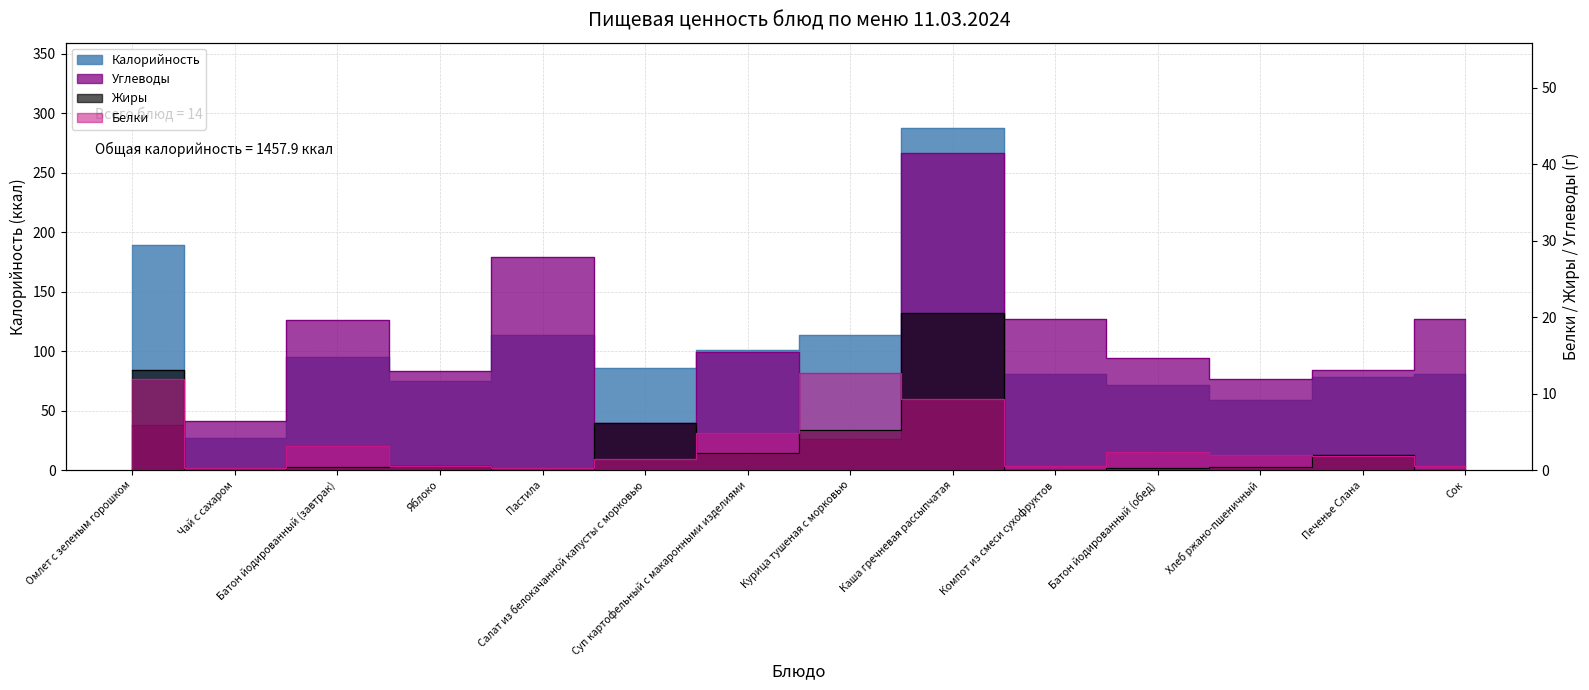

List the labels in order of Жиры value, smallest first.

Чай с сахаром, Пастила, Компот из смеси сухофруктов, Сок, Батон йодированный (обед), Батон йодированный (завтрак), Хлеб ржано-пшеничный, Яблоко, Печенье Слана, Суп картофельный с макаронными изделиями, Курица тушеная с морковью, Салат из белокачанной капусты с морковью, Омлет с зеленым горошком, Каша гречневая рассыпчатая